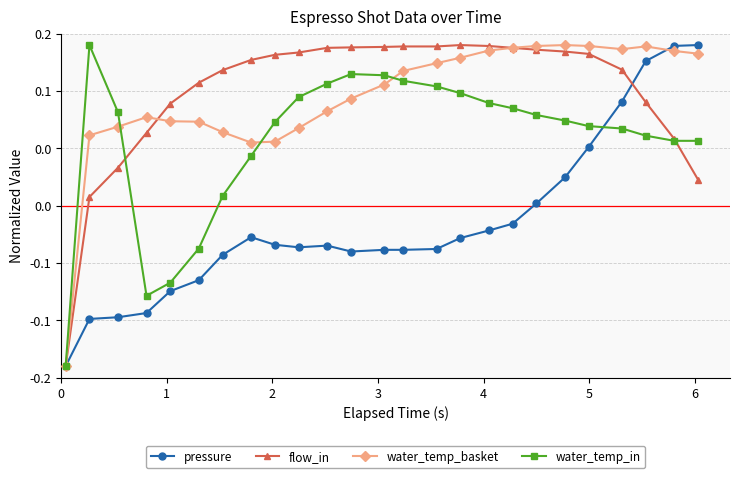

Which series has the largest total across all categories?

flow_in